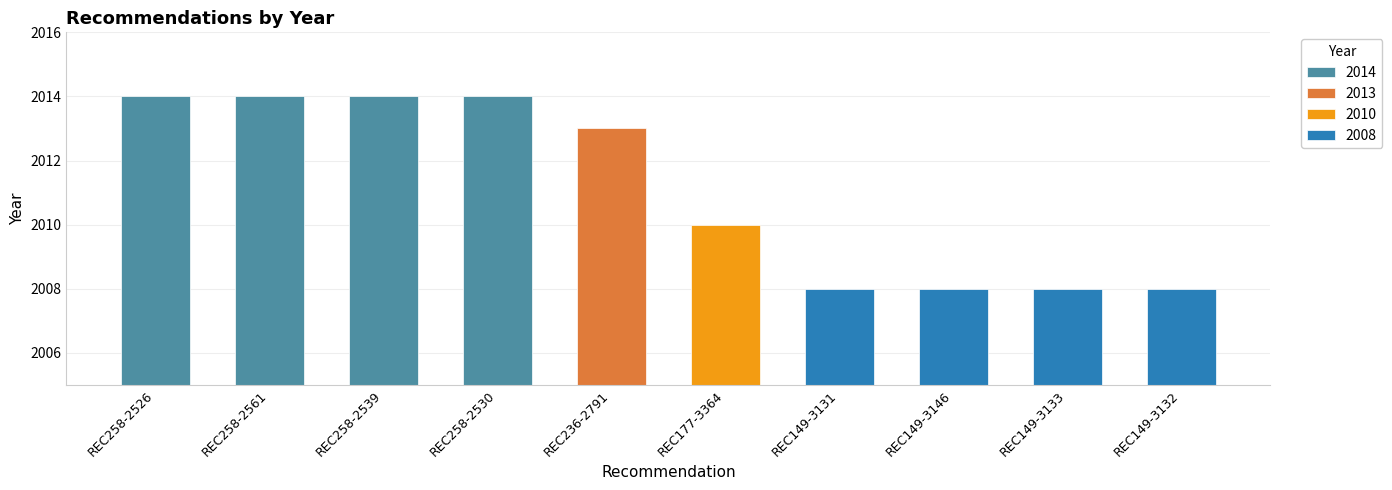

At which category does the chart reach its minimum across all series?

REC149-3131